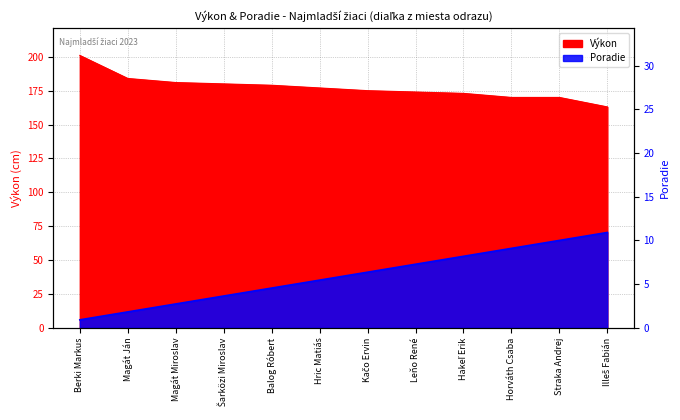

What is the label of the 9th point from the right?

Šarközi Miroslav